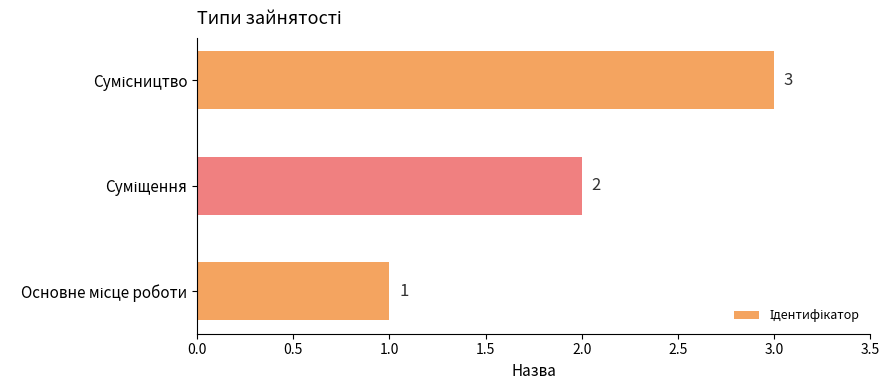

What is the difference between the maximum and minimum values?

2